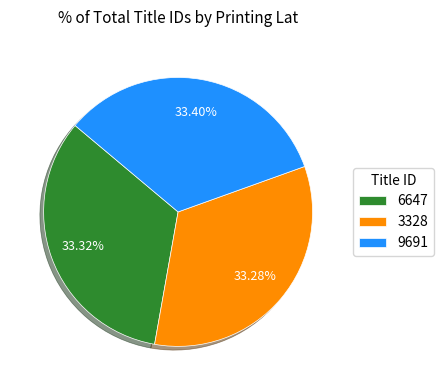

How much of the chart is everything except 9691?

66.6%